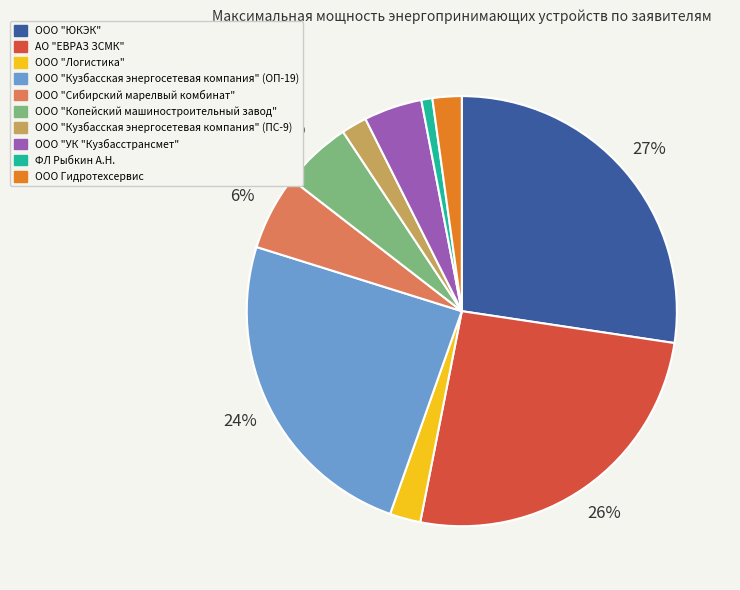

Which category has the biggest portion of the pie?

ООО "ЮКЭК"